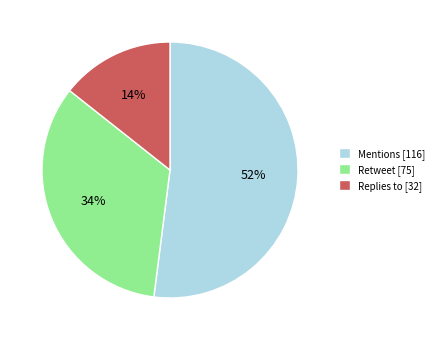

True or false: Replies to accounts for 24% of the total.

False